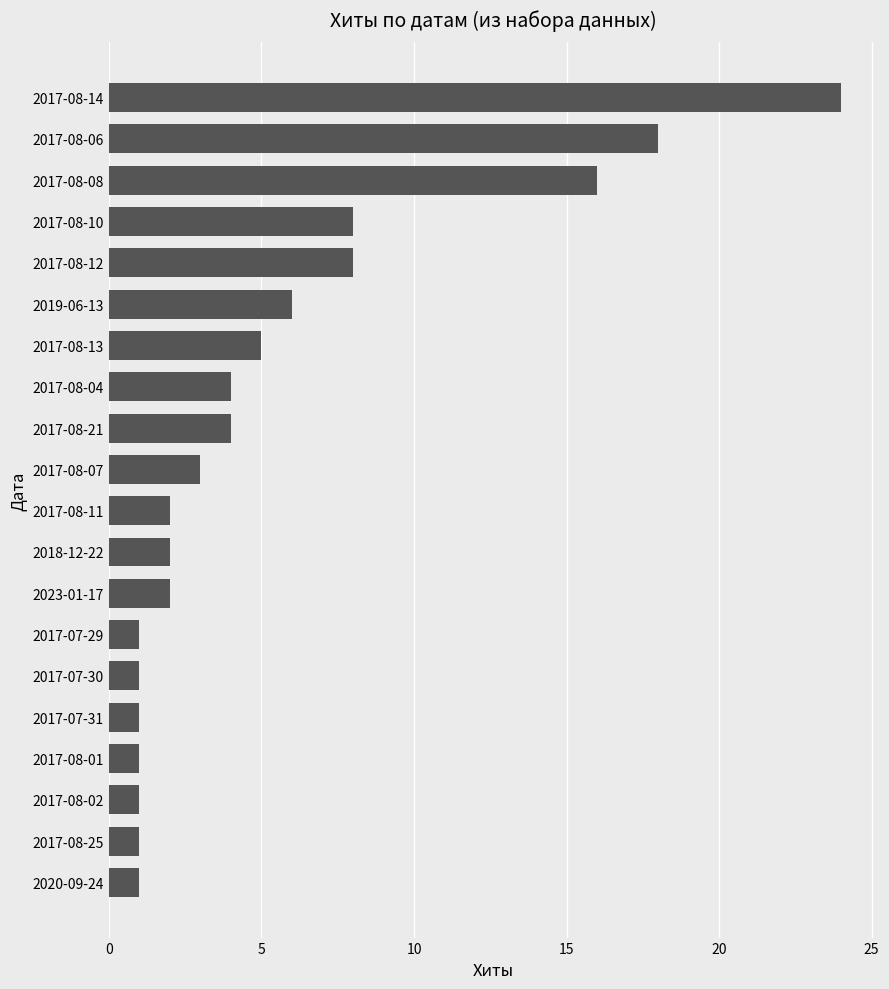

At which category does the chart reach its peak across all series?

2017-08-14